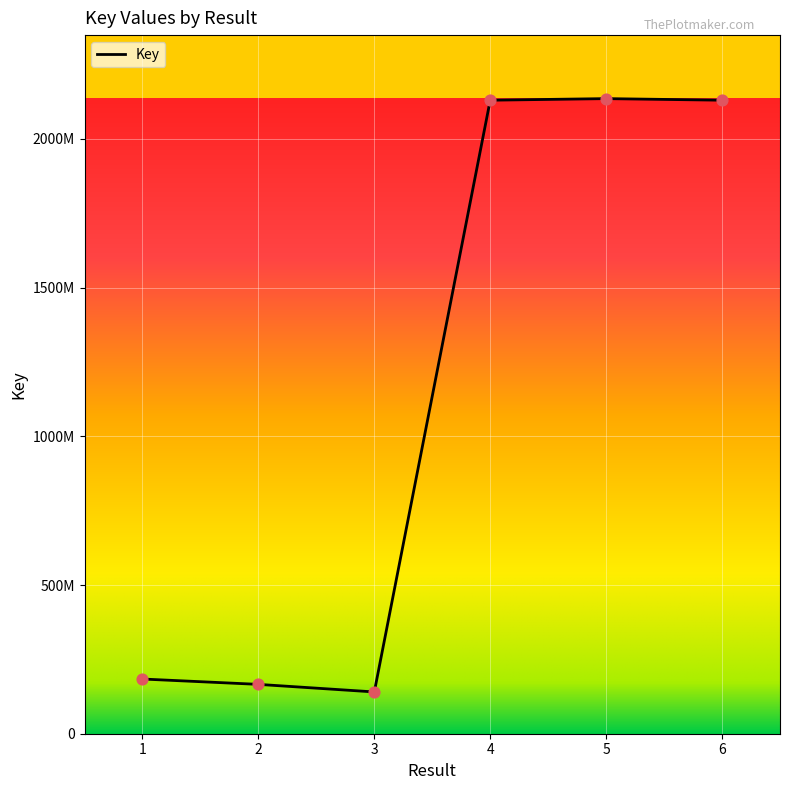

Approximately how many times larger is the value at 1 compared to 6?

0.1